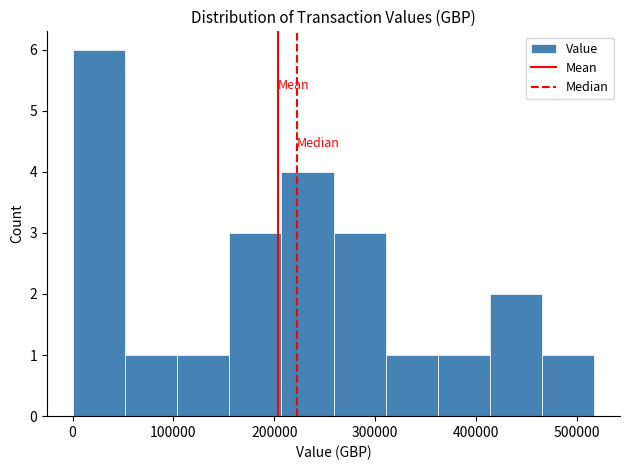

Reading left to right, transcribe this chart: for each bar, give the range it covers on the x-axis and its height. Neither the bar edges nor the heights are printed on the chart, so give them approximately, as read against the axes.

0 to 50000: 6
50000 to 100000: 1
100000 to 160000: 1
160000 to 210000: 3
210000 to 260000: 4
260000 to 310000: 3
310000 to 360000: 1
360000 to 410000: 1
410000 to 470000: 2
470000 to 520000: 1